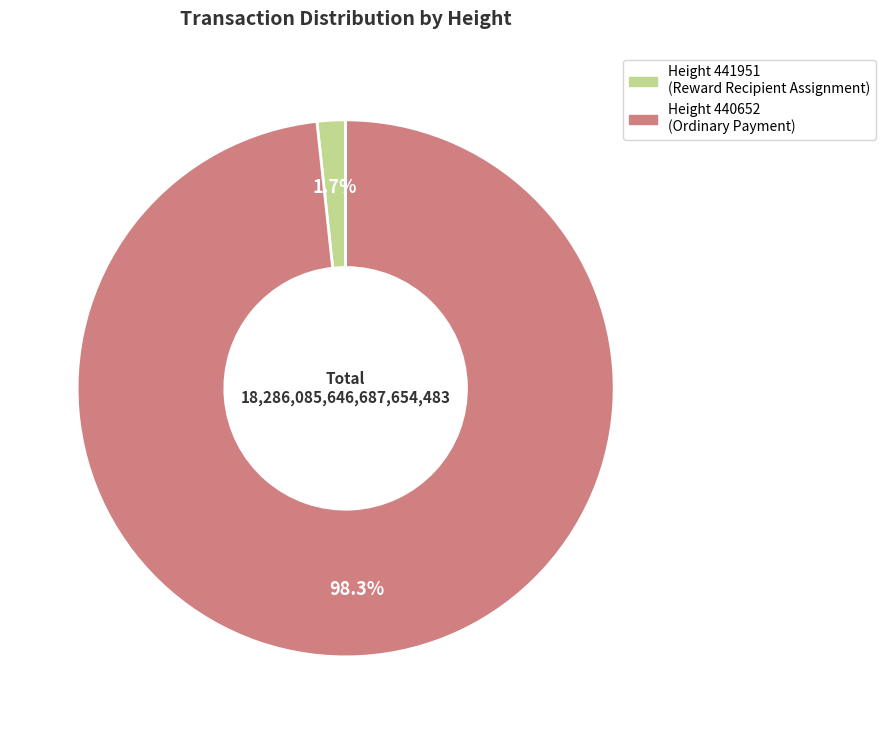

Which slice represents more than half of the pie?

Height 440652 (Ordinary Payment)